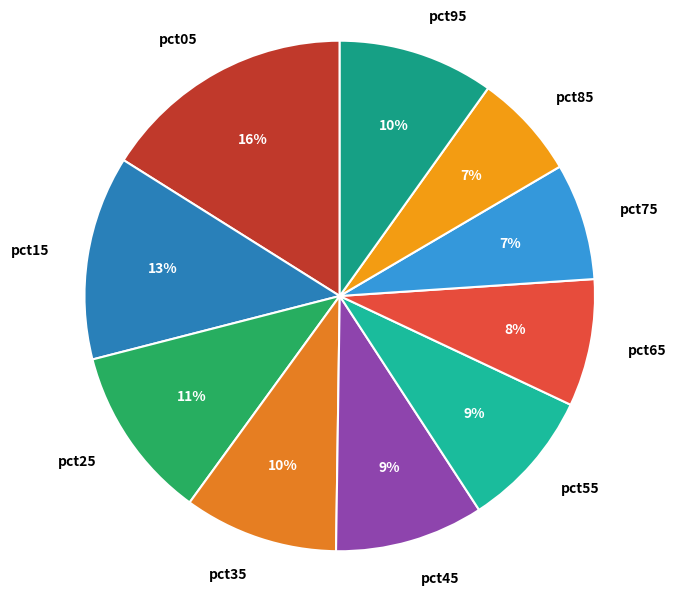

Is it true that pct15 is 13% of the pie?

True